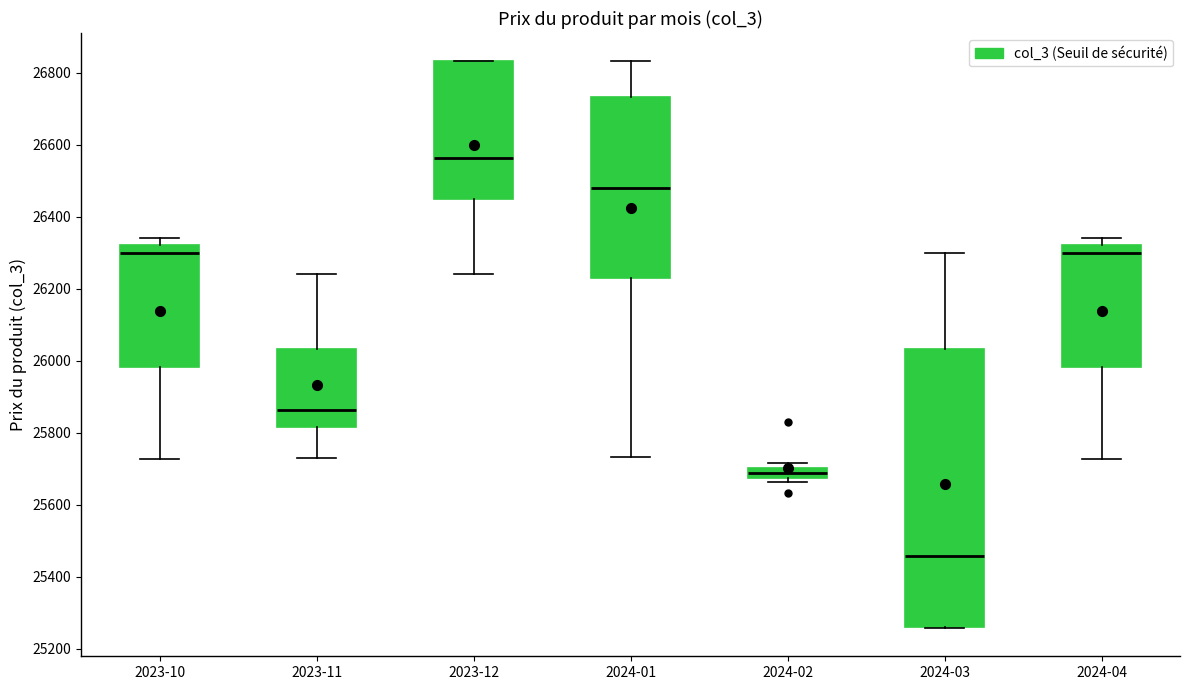

Where does the median line of the box for 2023-12 sit on the y-axis? The values are not printed on the chart, so give them approximately, as read against the axis.

26560